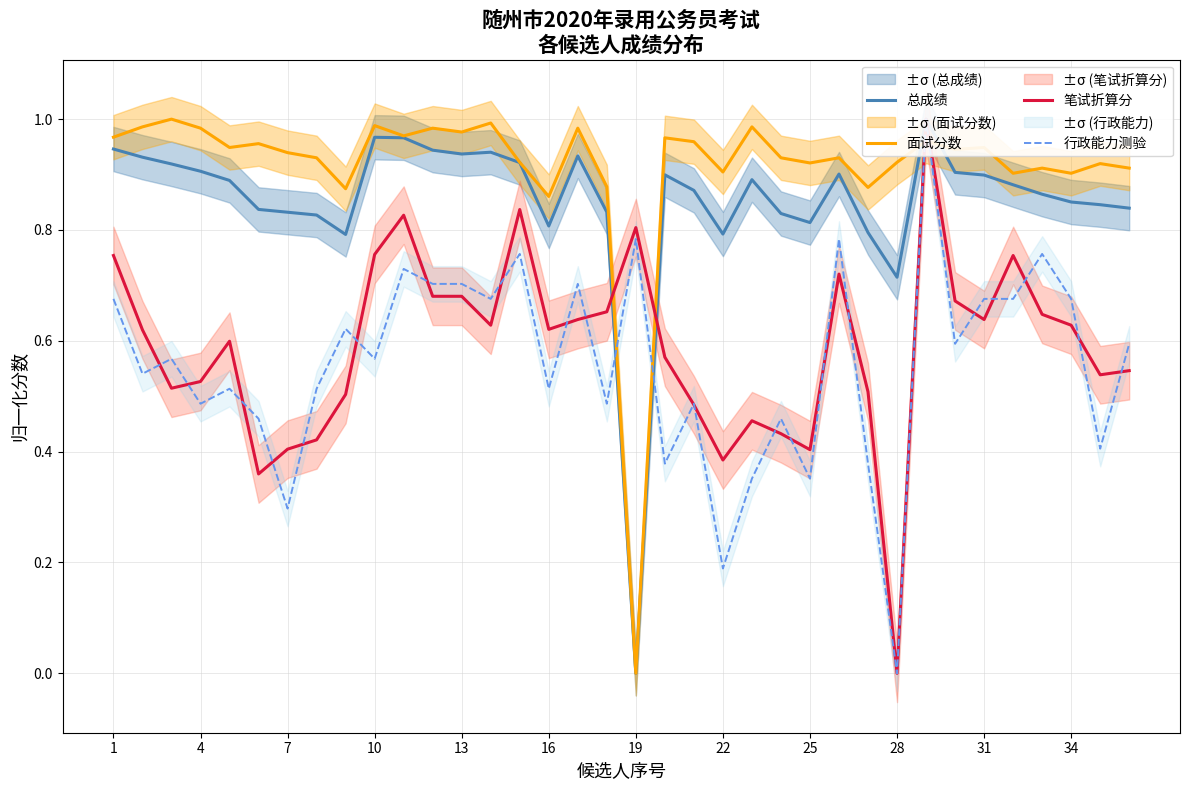

True or false: 面试分数 has a value of 0.7 at 31.

False